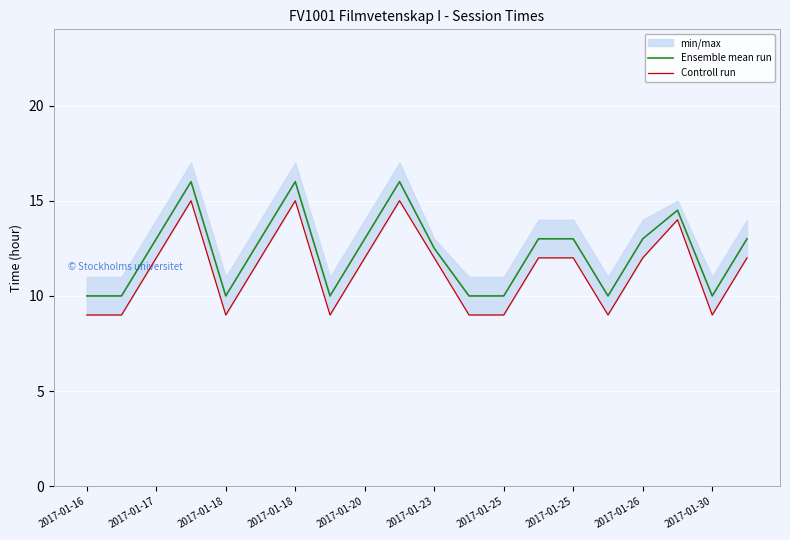

At 2017-01-20, list the series in order from smallest to largest.

Controll run, Ensemble mean run